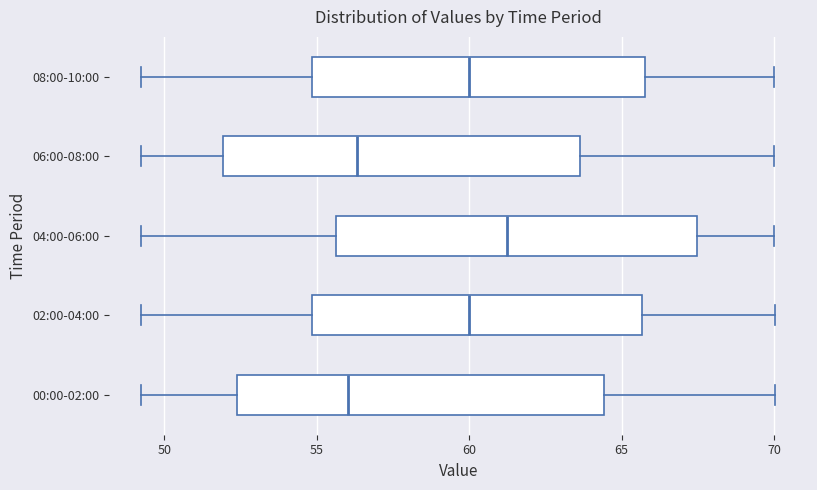

Reading bottom to top, transcribe this box plot: for each box, give where its median line is, the range the box spans, and where its two whiskers end, as read against the x-axis. The values are not printed on the chart, so give them approximately, as read against the axis.

00:00-02:00: median 56.0, box 52.5 to 64.5, whiskers 49.0 to 70.0
02:00-04:00: median 60.0, box 55.0 to 65.5, whiskers 49.0 to 70.0
04:00-06:00: median 61.0, box 55.5 to 67.5, whiskers 49.0 to 70.0
06:00-08:00: median 56.5, box 52.0 to 63.5, whiskers 49.0 to 70.0
08:00-10:00: median 60.0, box 55.0 to 66.0, whiskers 49.0 to 70.0